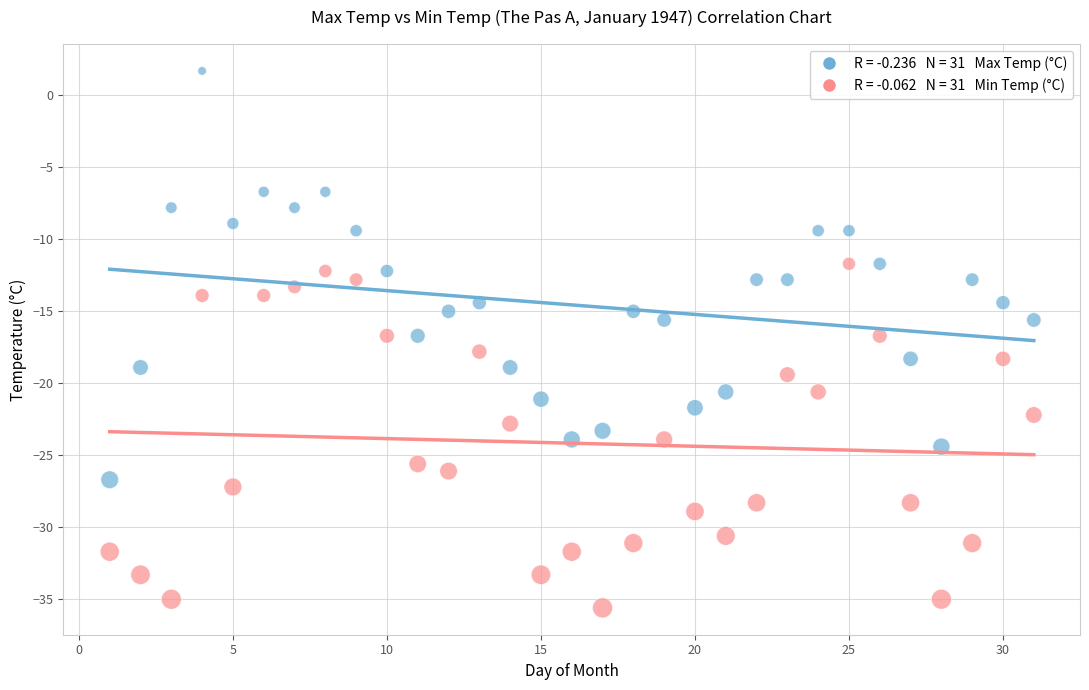

Across all data points, what is the range of X values (max minus min)?

30.0